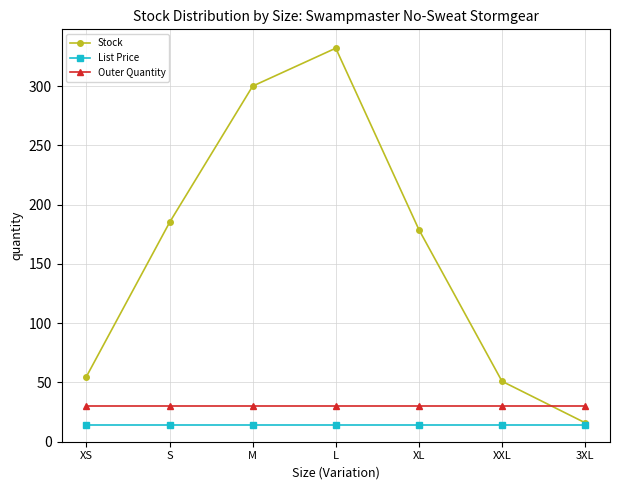

Which series has the widest spread of values?

Stock